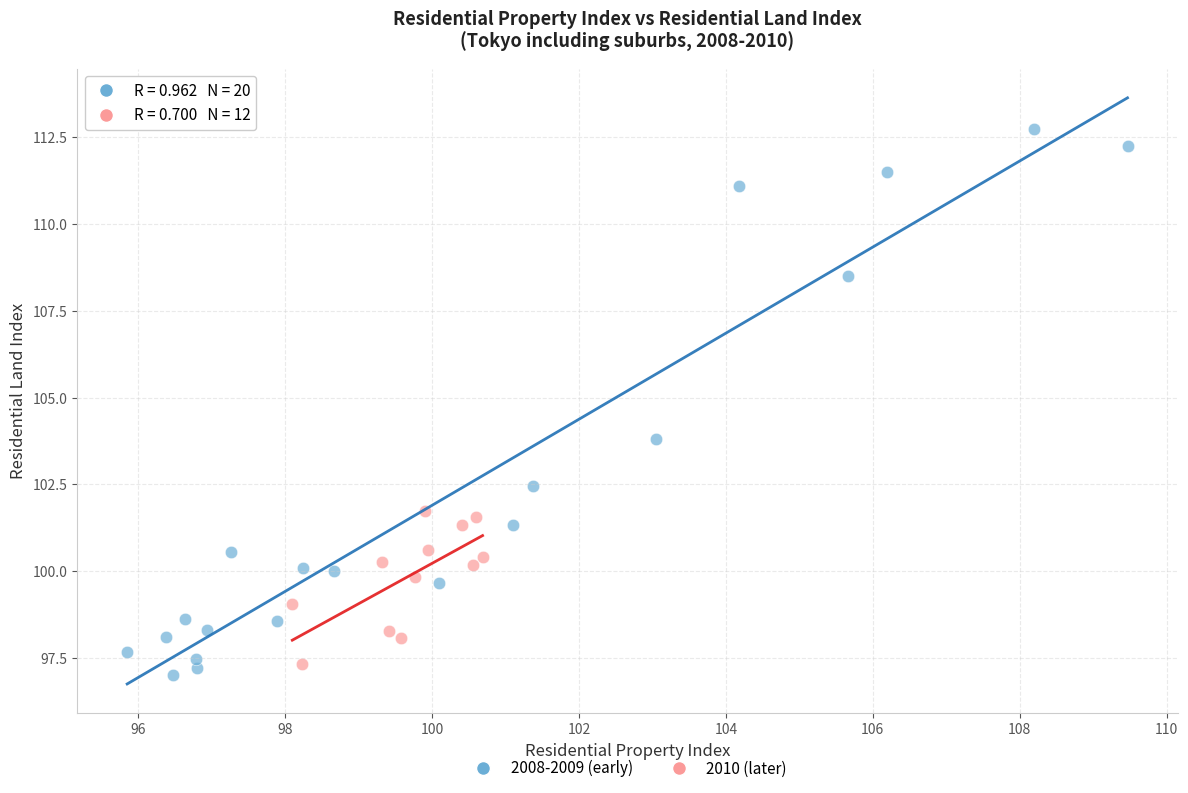

What are all the series names shown in the legend?

2008-2009 (early), 2010 (later)